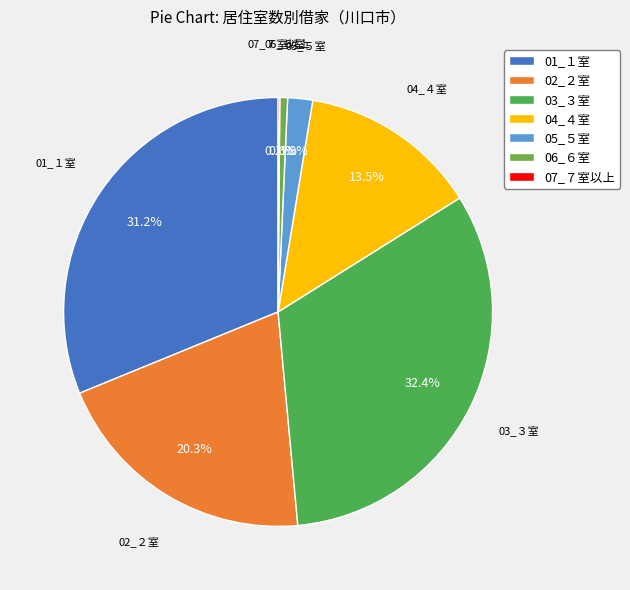

Between 03_３室 and 02_２室, which is larger?

03_３室